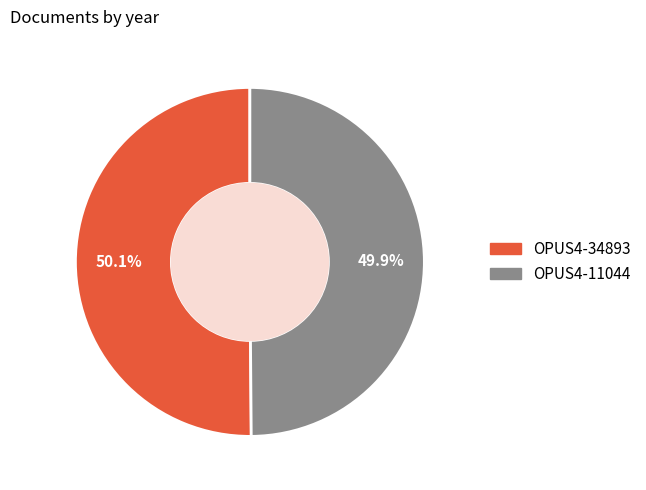

What is the ratio of the value at OPUS4-11044 to the value at OPUS4-34893?

1.0